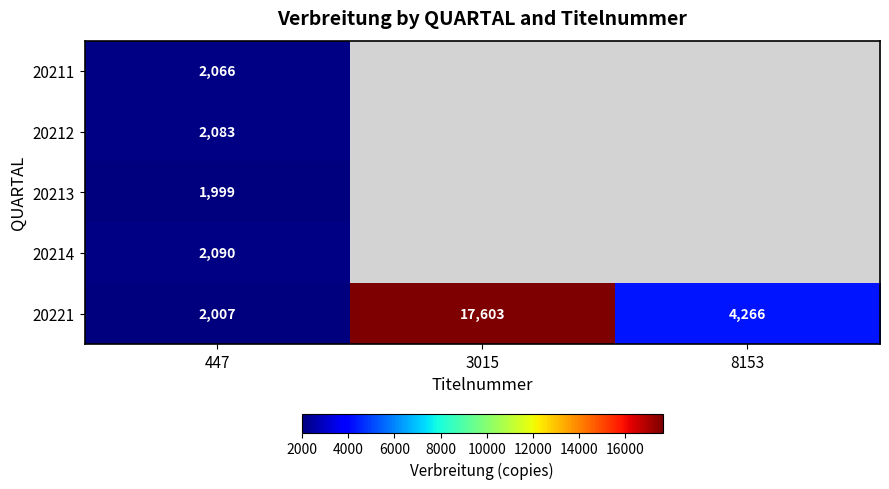

At how many categories does at least one series exceed 5089?

1